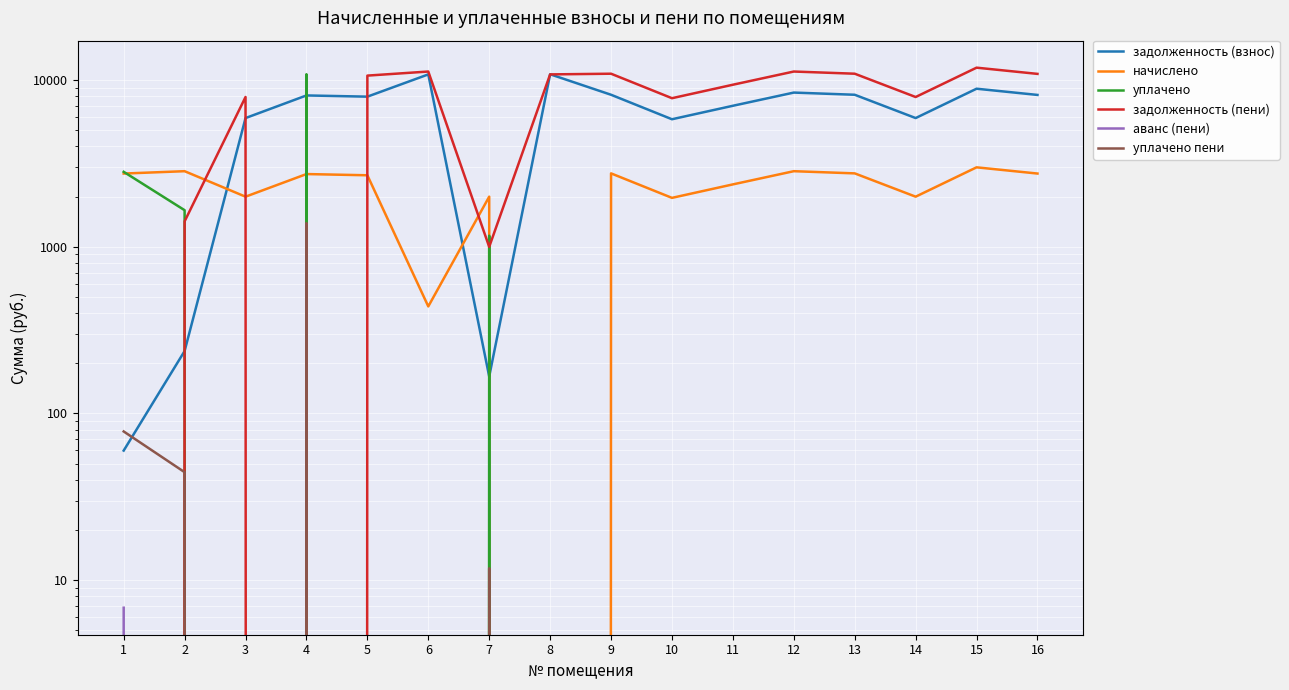

Which category has the highest value in the аванс (пени) series?

4